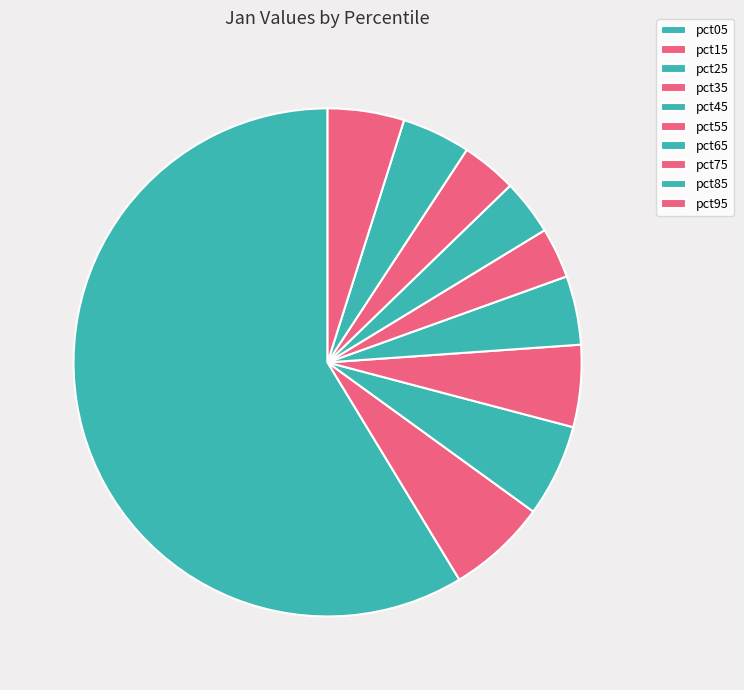

How many segments does this pie chart have?

10